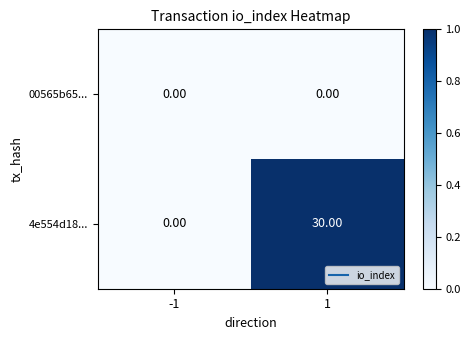

Count the number of data series in this chart.

2